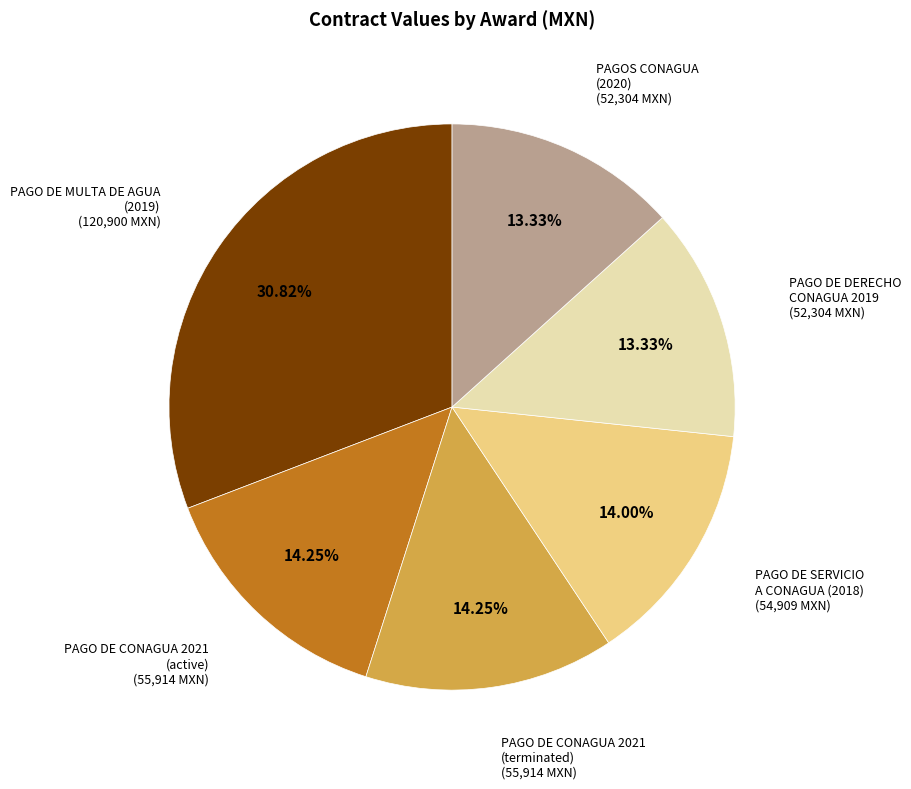

Is the sum of PAGO DE SERVICIO A CONAGUA (2018) and PAGOS CONAGUA (2020) greater than half?

No